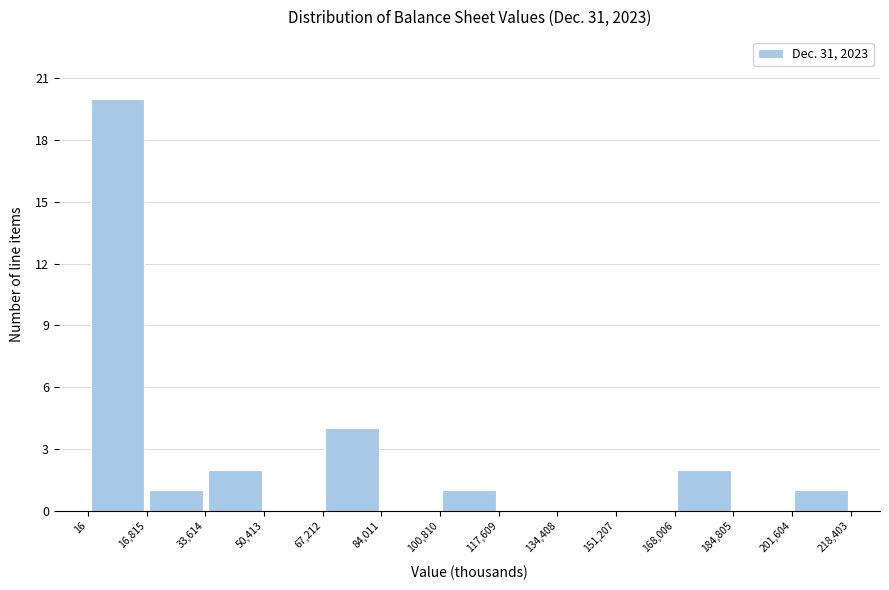

What is the height of the bar covering 100,810 to 117,609 on the x-axis? The values are not printed on the chart, so give them approximately, as read against the axis.

1